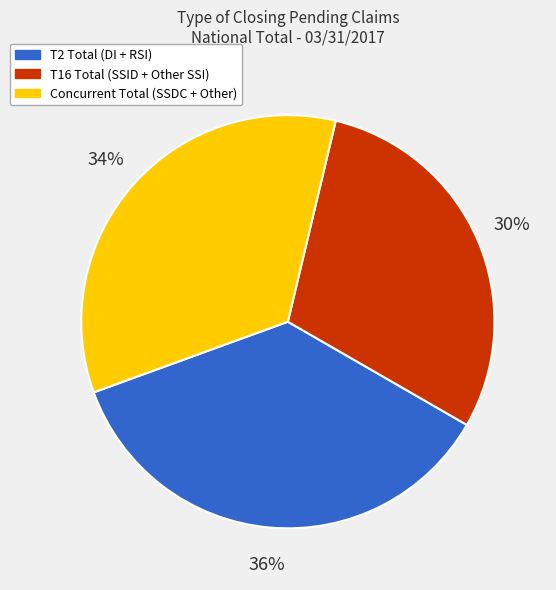

Is there any slice that represents more than half of the pie?

No